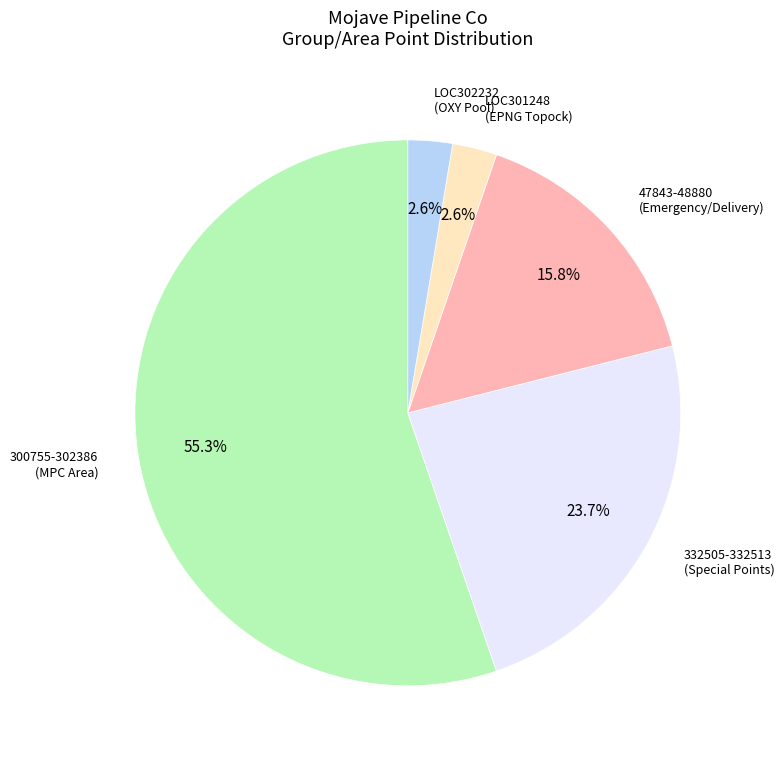

Is there a majority slice in this chart?

Yes